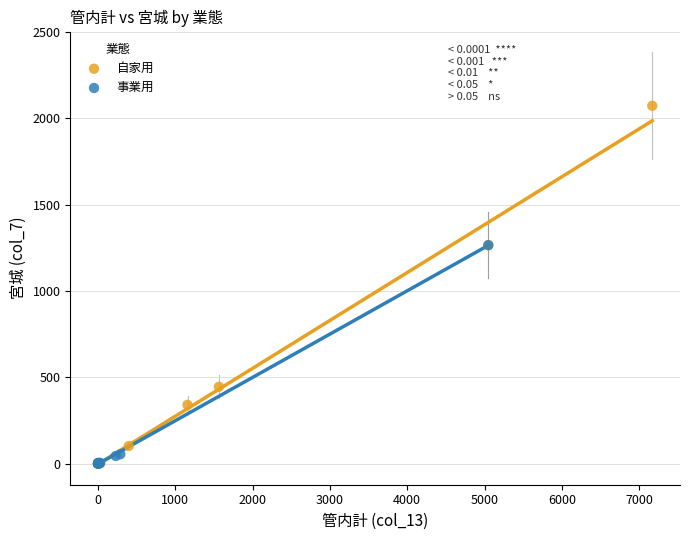

Which series has the widest spread of Y values?

自家用